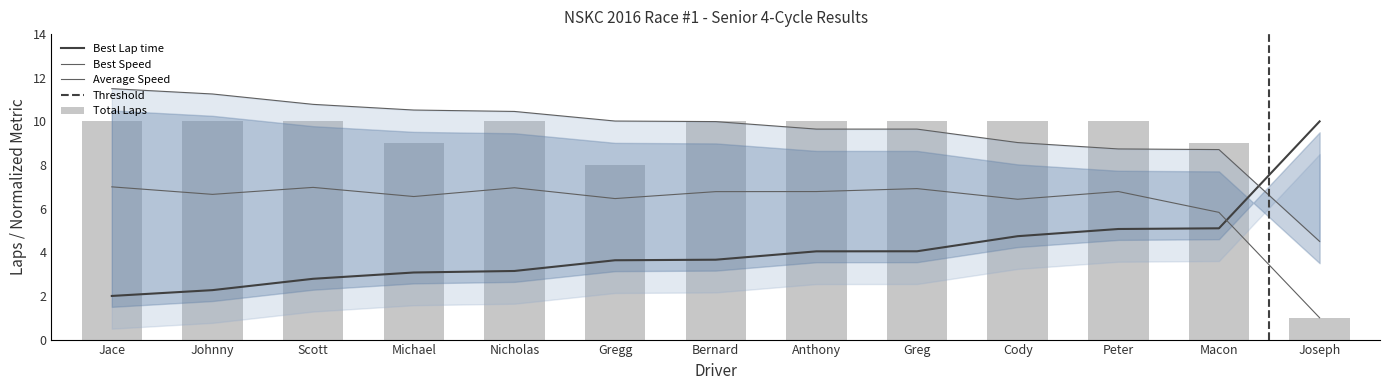

What is the sum of all Total Laps values?

117.0